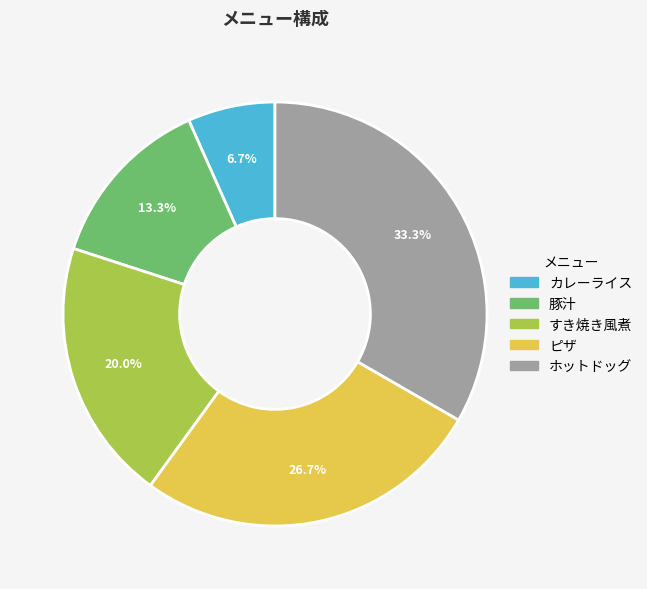

Count the number of slices in the pie.

5